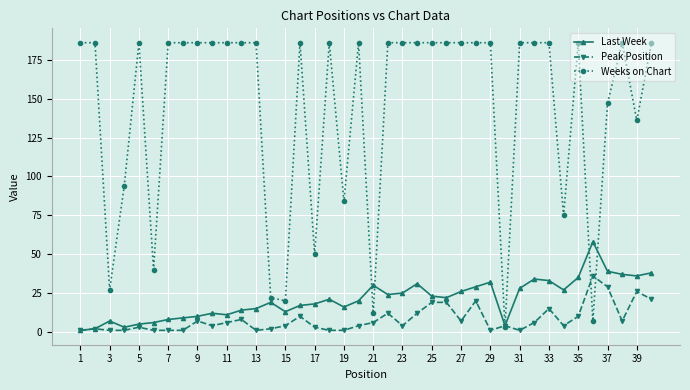

What is the difference between the maximum and minimum values in the Weeks on Chart series?

183